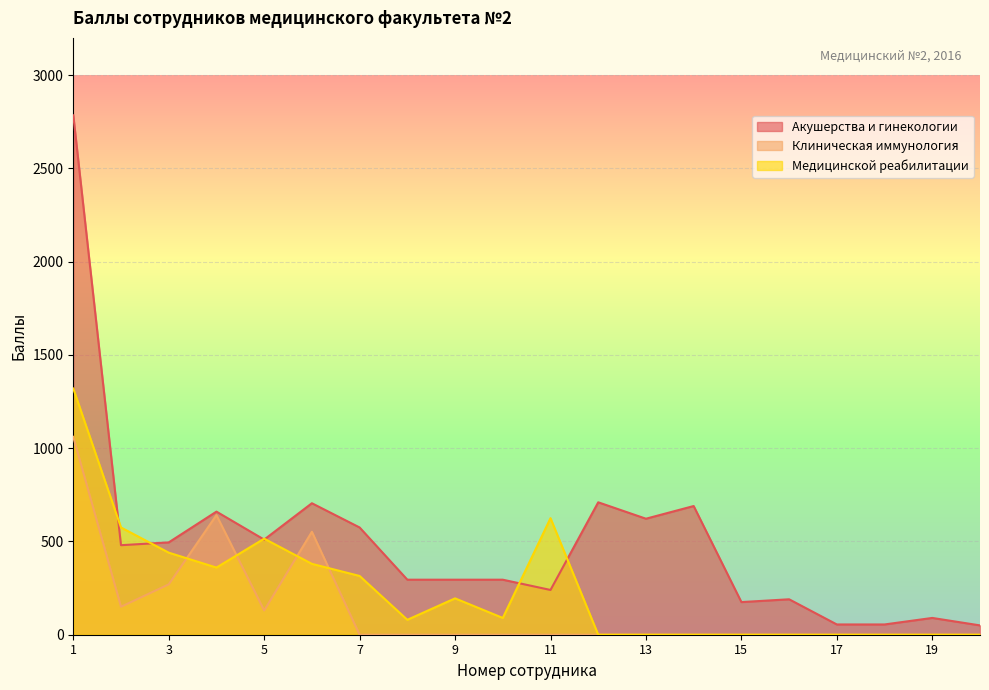

Rank the series by their average value, from lowest to highest.

Клиническая иммунология, Медицинской реабилитации, Акушерства и гинекологии